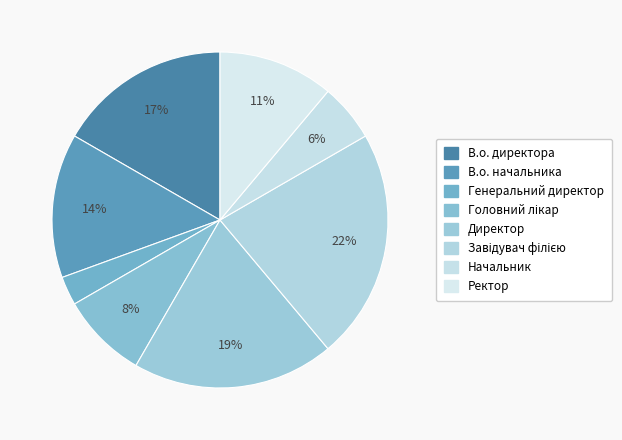

Count the number of slices in the pie.

8